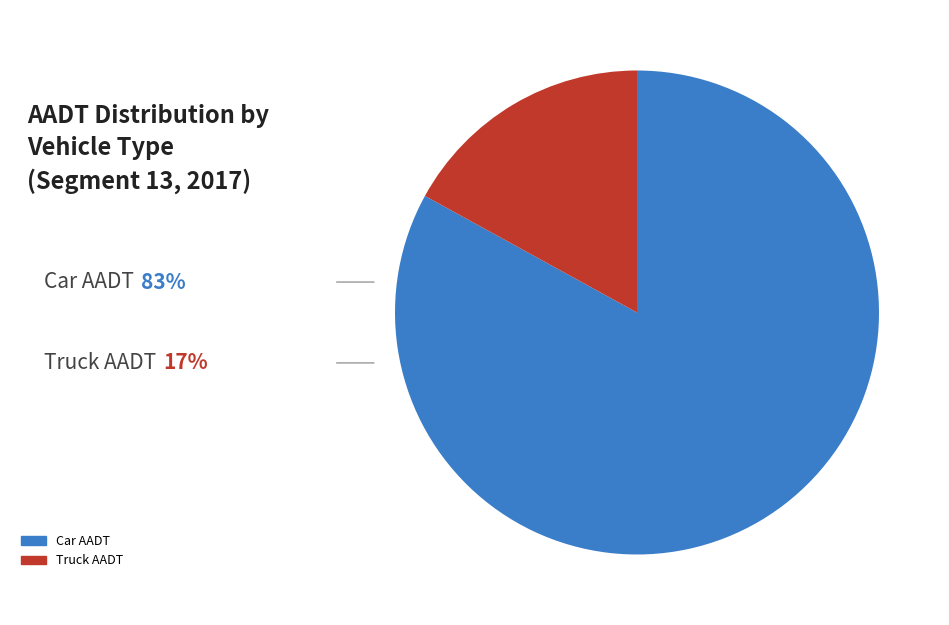

Is there any slice that represents more than half of the pie?

Yes